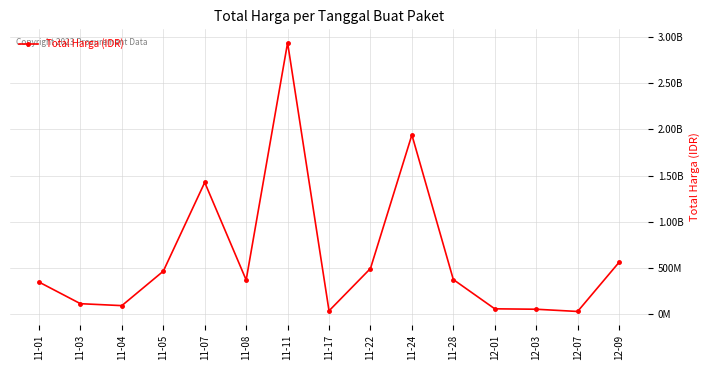

Is this an area chart (filled region under the line)?

No